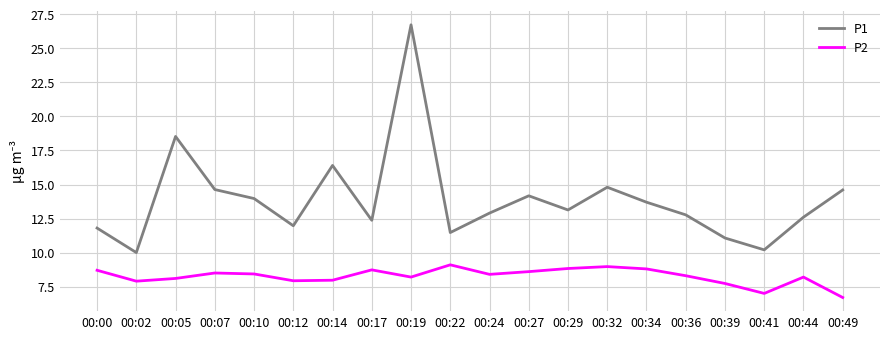

The P1 series shows 9.9 at 00:07. True or false?

False